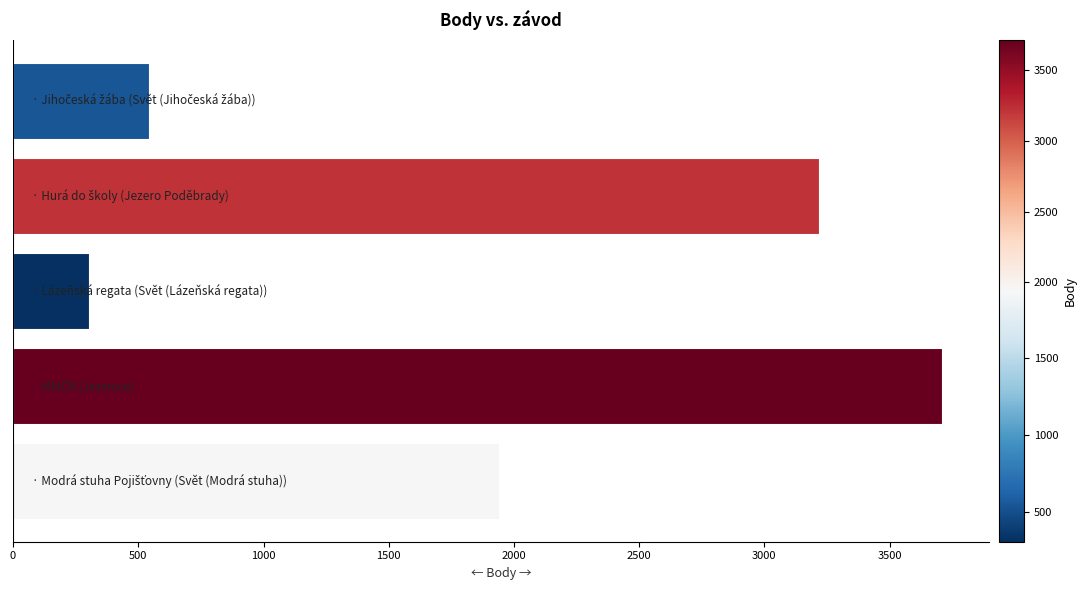

What is the smallest value displayed?

303